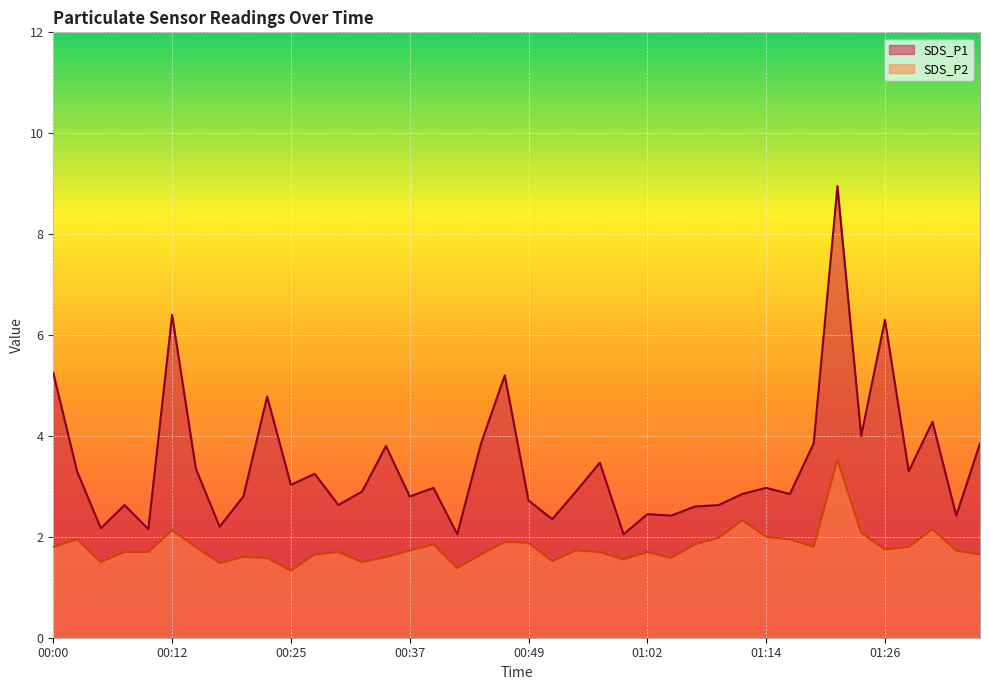

How many interior local valleys does the SDS_P1 series have?

14